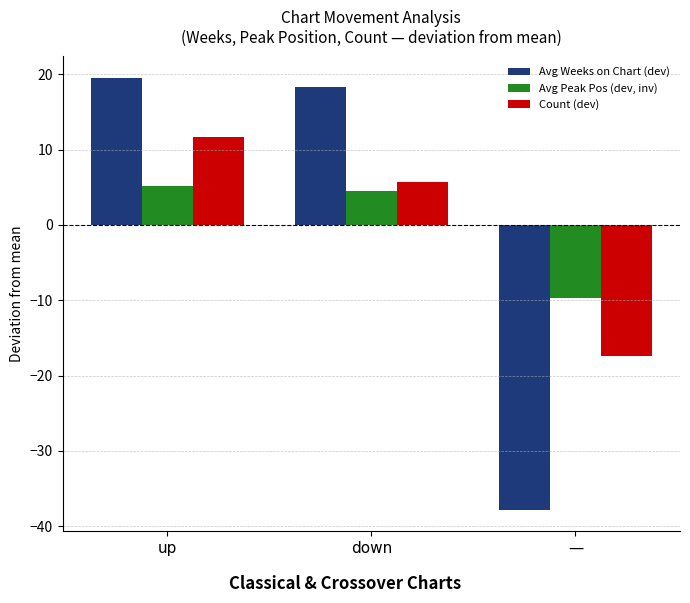

At which category is the sum across all series the highest?

up